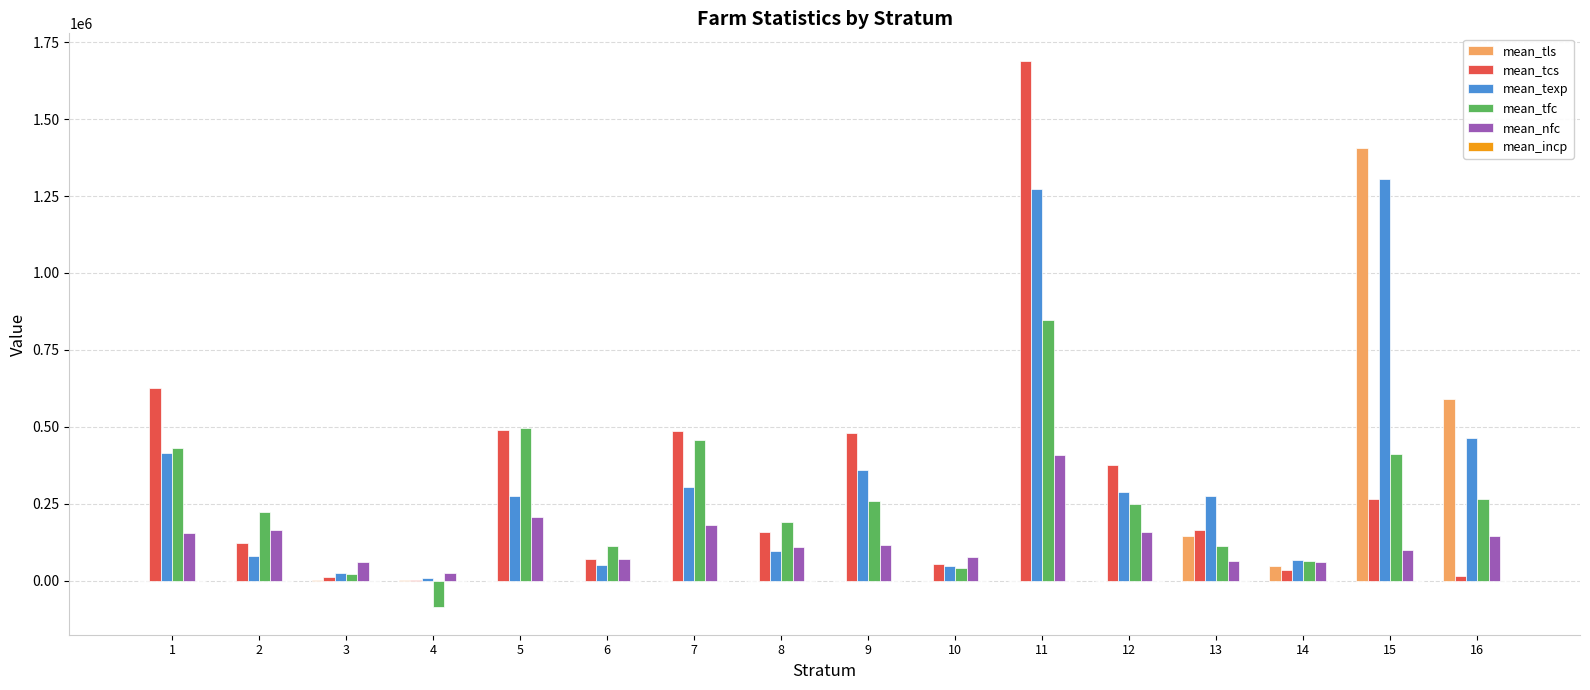

At which category is the sum across all series the highest?

11